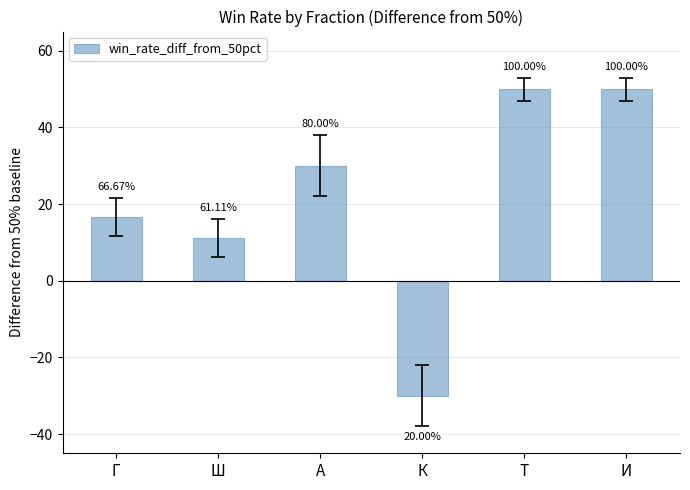

The chart shows a value of 30.0 at А. True or false?

True